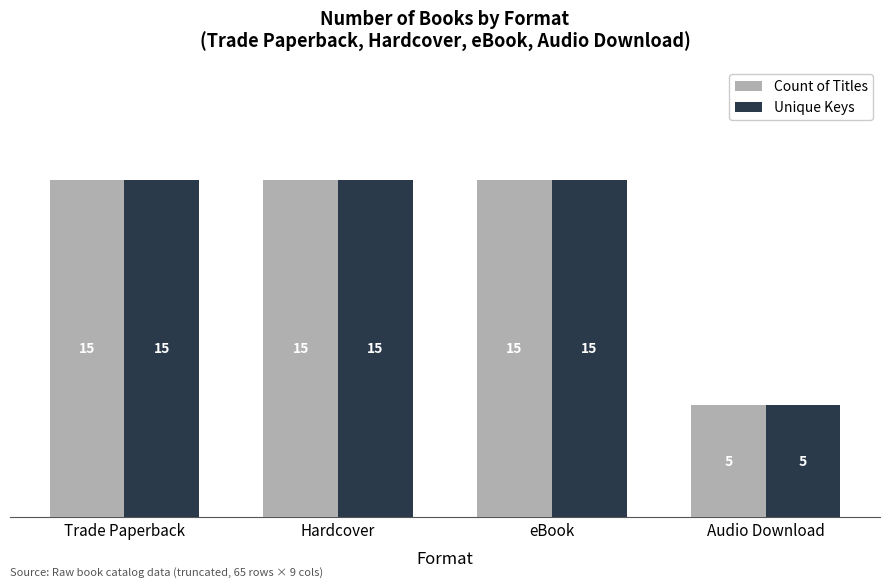

What is the sum of all Count of Titles values?

50